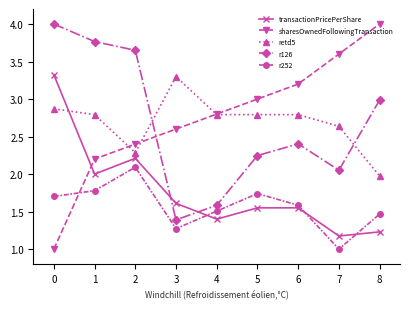

Which series has the widest spread of values?

sharesOwnedFollowingTransaction